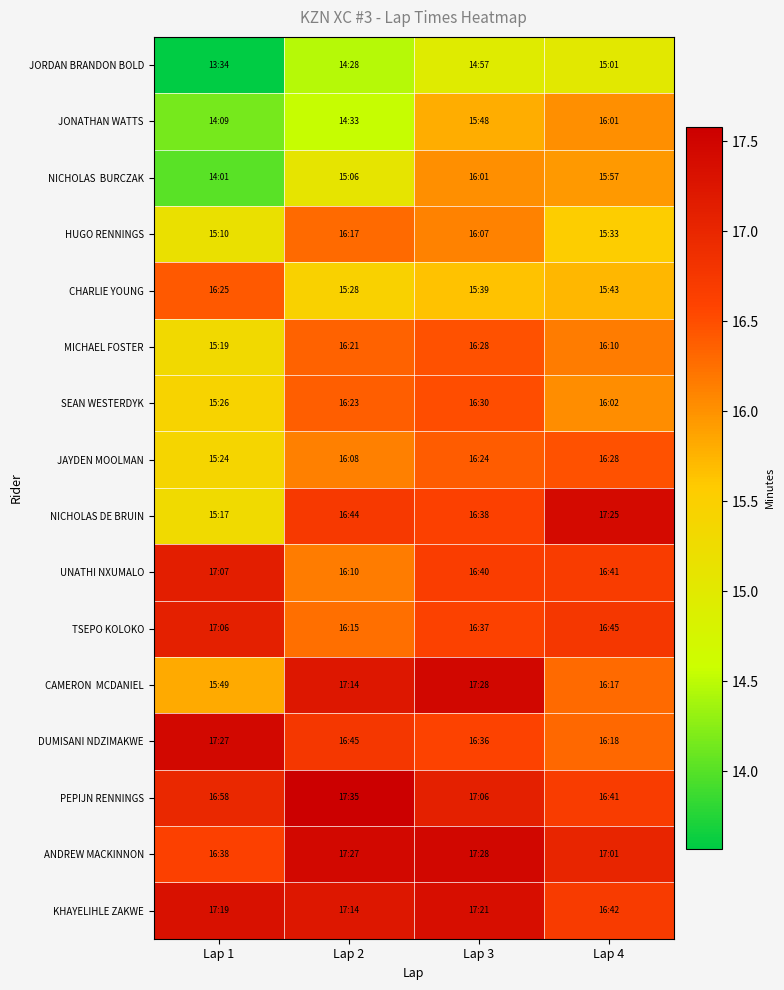

Rank the series by their maximum value, from highest to lowest.

PEPIJN RENNINGS, CAMERON MCDANIEL, ANDREW MACKINNON, DUMISANI NDZIMAKWE, NICHOLAS DE BRUIN, KHAYELIHLE ZAKWE, UNATHI NXUMALO, TSEPO KOLOKO, SEAN WESTERDYK, MICHAEL FOSTER, JAYDEN MOOLMAN, CHARLIE YOUNG, HUGO RENNINGS, JONATHAN WATTS, NICHOLAS BURCZAK, JORDAN BRANDON BOLD